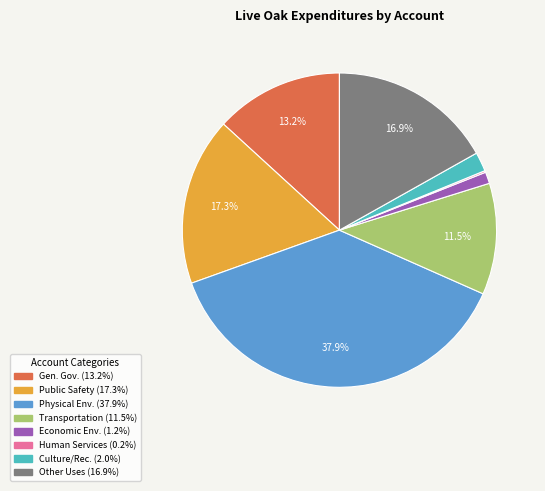

Is there any slice that represents more than half of the pie?

No